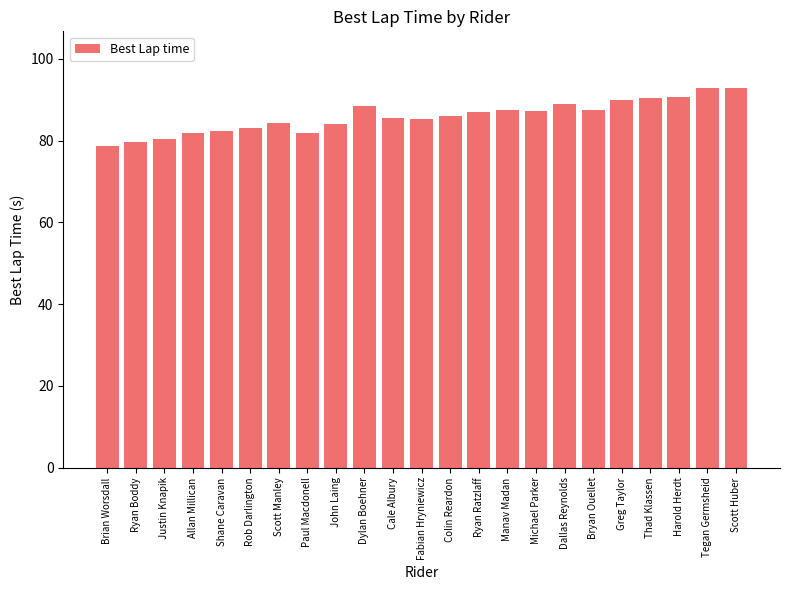

How many bars are there in total?

23